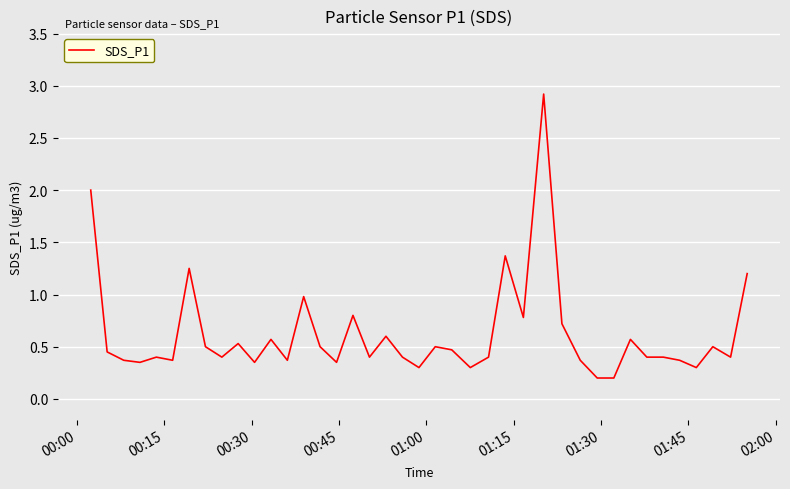

What is the greatest value displayed?

2.9